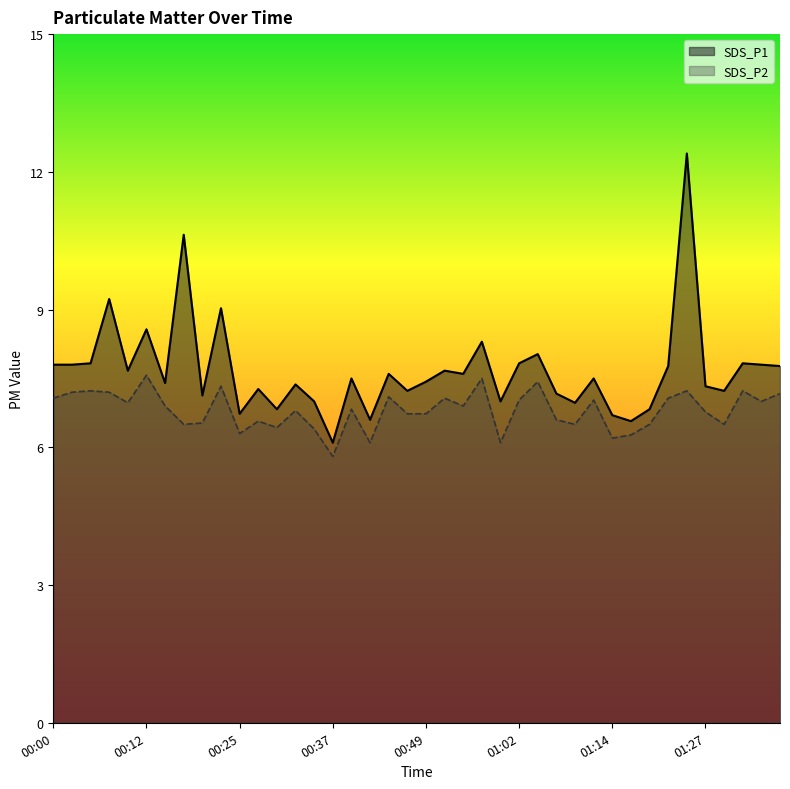

True or false: SDS_P2 has a value of 6.6 at 00:27.

True